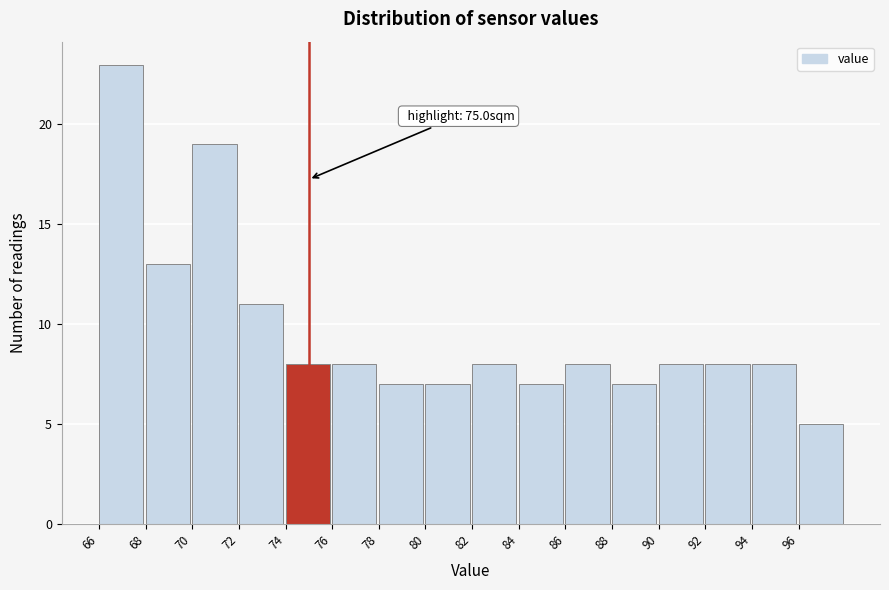

Over which range of the x-axis is the bar tallest?

66 to 68